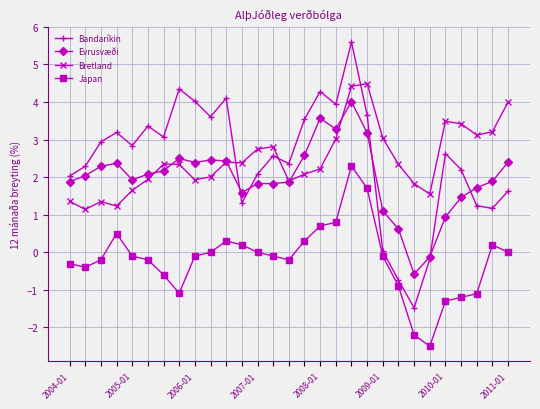

Rank the series by their maximum value, from lowest to highest.

Japan, Evrusvæði, Bretland, Bandaríkin